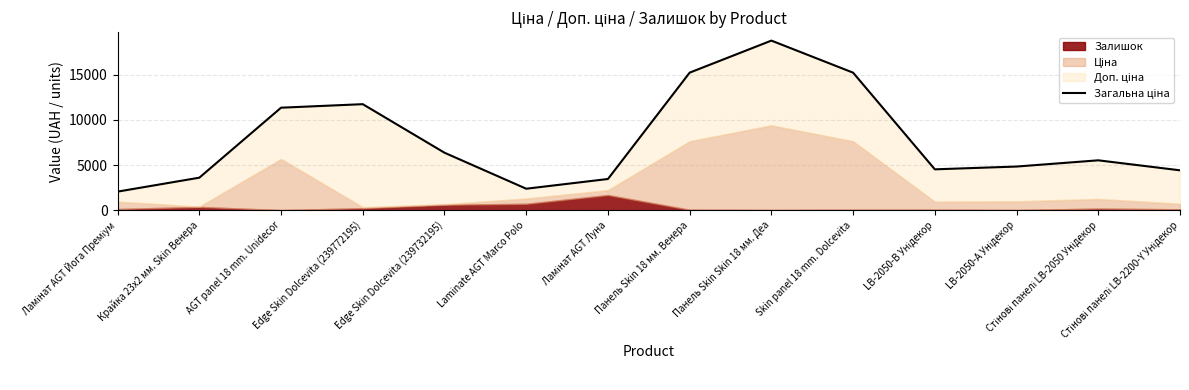

What is the change in value from Ламінат AGT Йога Преміум to LB-2050-В Унідекор?

+2469.8